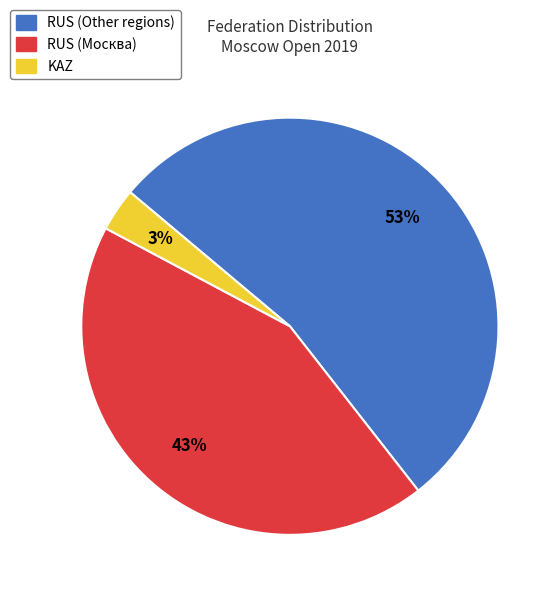

To the nearest percent, what is the average slice percentage?

33%